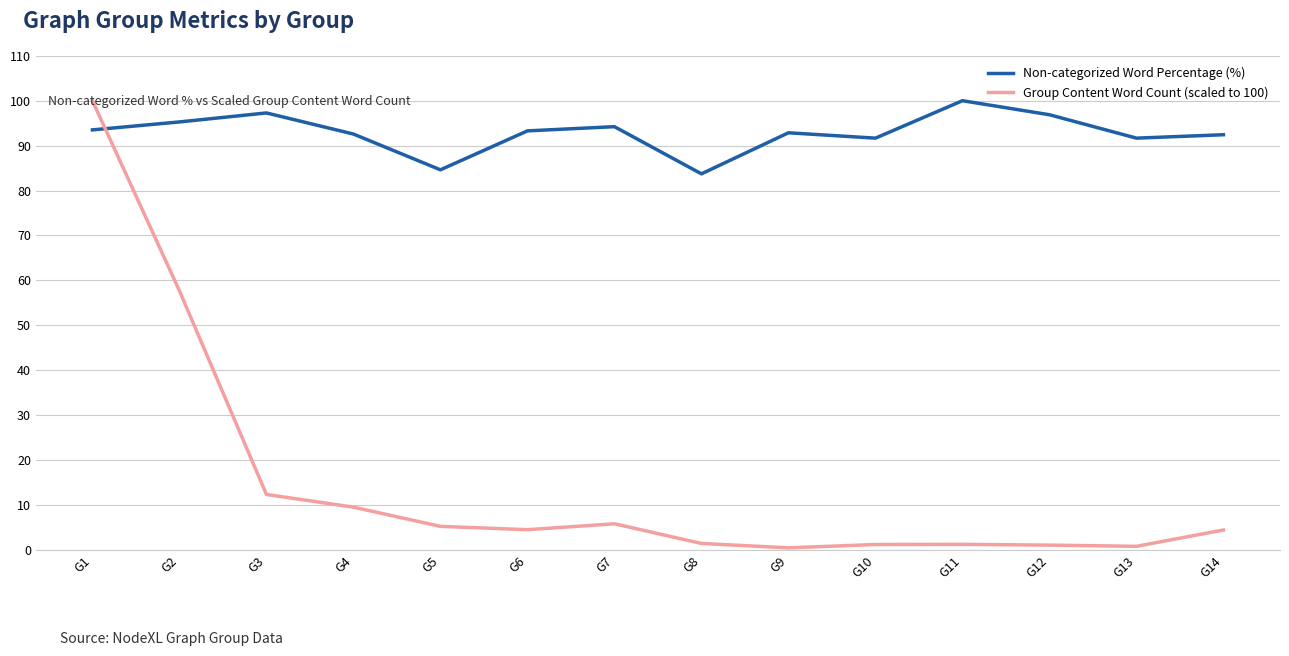

Is the value of Non-categorized Word Percentage (%) at G6 greater than the value of Group Content Word Count (scaled to 100) at G10?

Yes